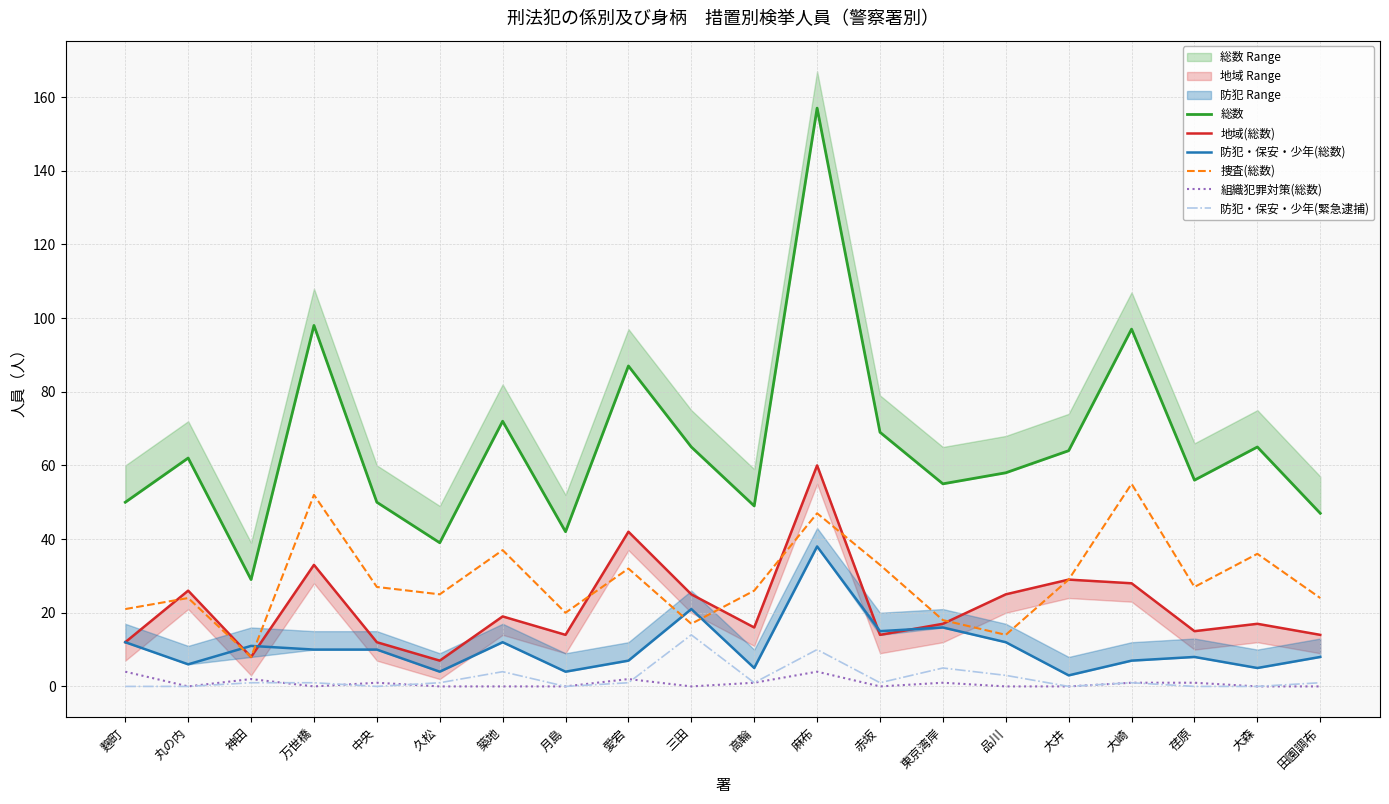

Which series has the largest total across all categories?

総数